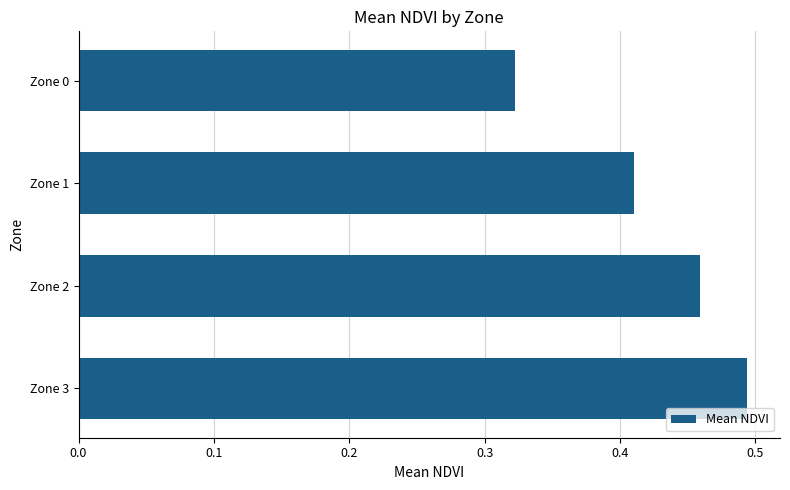

Does the chart contain any negative values?

No